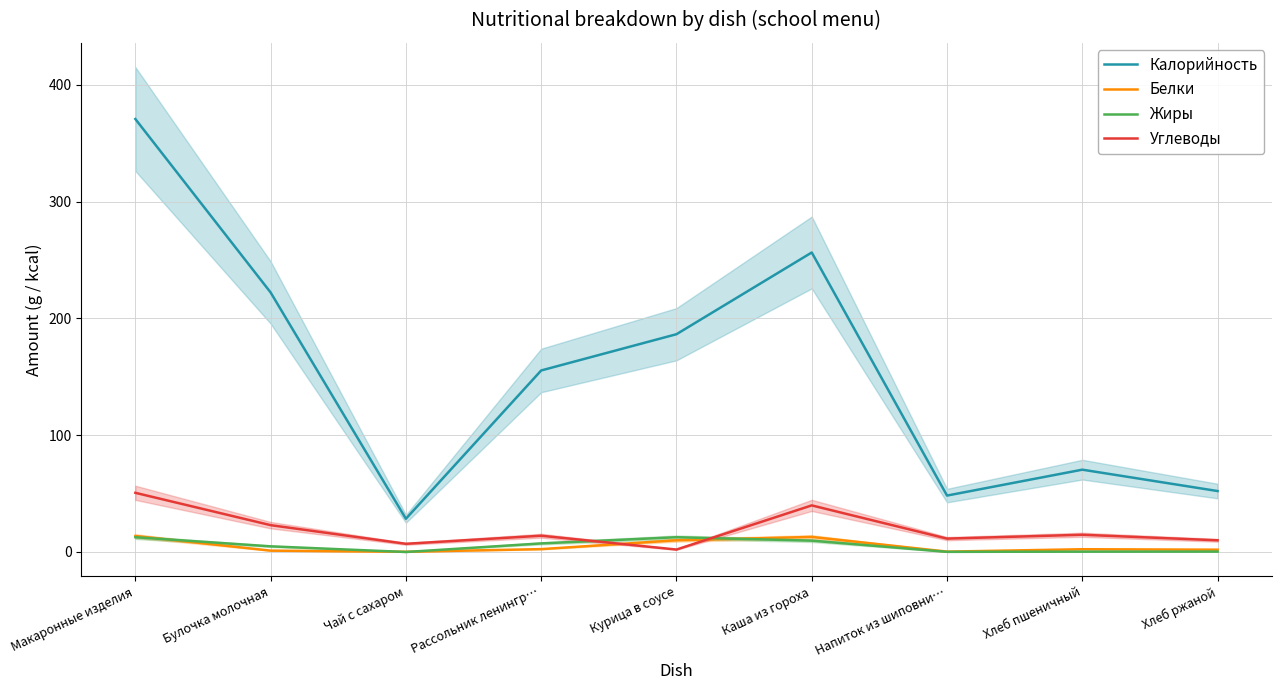

Which series changed the most between Чай с сахаром and Хлеб пшеничный?

Калорийность